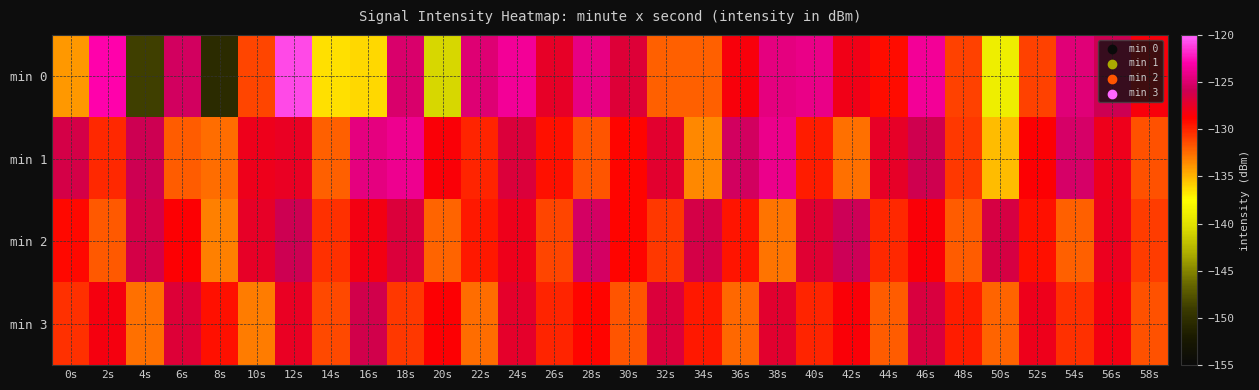

Reading left to right, list all the values displayed in this chart.

min 0: 0s=-134.0	2s=-122.9	4s=-148.8	6s=-125.5	8s=-150.4	10s=-131.1	12s=-120.9	14s=-136.5	16s=-136.2	18s=-125.1	20s=-140.7	22s=-124.9	24s=-123.6	26s=-127.5	28s=-124.3	30s=-126.9	32s=-132.0	34s=-132.1	36s=-128.3	38s=-124.5	40s=-124.1	42s=-128.0	44s=-129.3	46s=-123.6	48s=-131.0	50s=-138.9	52s=-131.1	54s=-124.7	56s=-125.9	58s=-128.4
min 1: 0s=-126.3	2s=-130.2	4s=-125.9	6s=-132.0	8s=-132.5	10s=-127.9	12s=-127.6	14s=-132.1	16s=-124.5	18s=-123.9	20s=-128.5	22s=-130.1	24s=-126.8	26s=-129.3	28s=-131.7	30s=-128.9	32s=-127.2	34s=-133.4	36s=-125.6	38s=-124.1	40s=-129.8	42s=-132.6	44s=-127.4	46s=-126.1	48s=-130.8	50s=-135.2	52s=-128.7	54s=-125.3	56s=-127.9	58s=-131.5
min 2: 0s=-129.1	2s=-131.8	4s=-126.4	6s=-128.7	8s=-133.2	10s=-127.5	12s=-125.9	14s=-130.4	16s=-128.1	18s=-126.7	20s=-132.3	22s=-129.6	24s=-127.8	26s=-131.1	28s=-125.4	30s=-128.9	32s=-130.7	34s=-126.3	36s=-129.5	38s=-132.8	40s=-127.1	42s=-125.8	44s=-130.2	46s=-128.6	48s=-131.9	50s=-126.5	52s=-129.3	54s=-132.1	56s=-127.7	58s=-130.9
min 3: 0s=-130.5	2s=-128.3	4s=-132.7	6s=-126.9	8s=-129.4	10s=-133.1	12s=-127.6	14s=-131.3	16s=-126.2	18s=-130.8	20s=-128.7	22s=-132.5	24s=-127.3	26s=-130.1	28s=-128.9	30s=-131.7	32s=-126.8	34s=-129.6	36s=-132.4	38s=-127.2	40s=-130.0	42s=-128.5	44s=-131.9	46s=-126.6	48s=-129.8	50s=-132.2	52s=-127.9	54s=-130.4	56s=-128.1	58s=-131.6